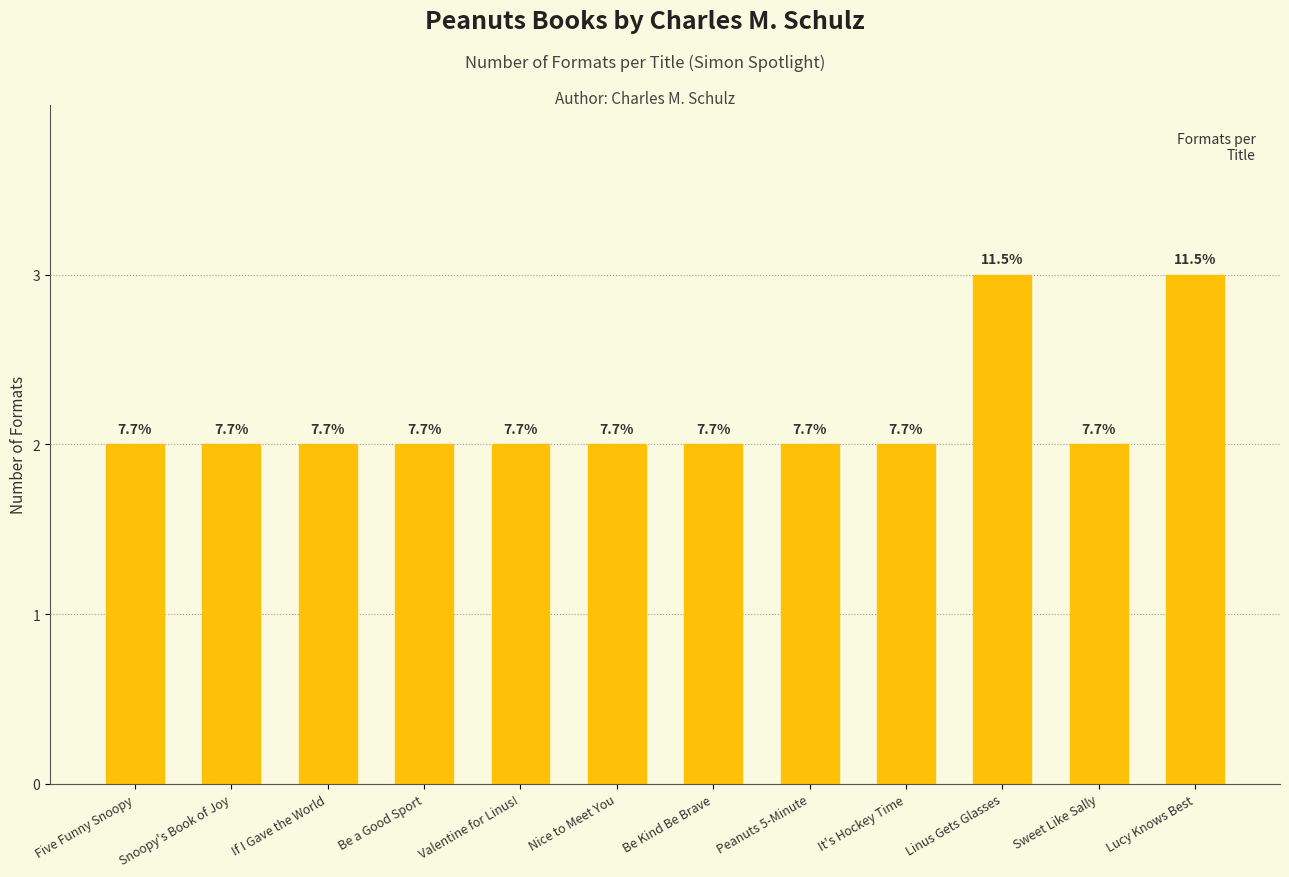

At which category does the chart reach its minimum across all series?

Five Funny Snoopy